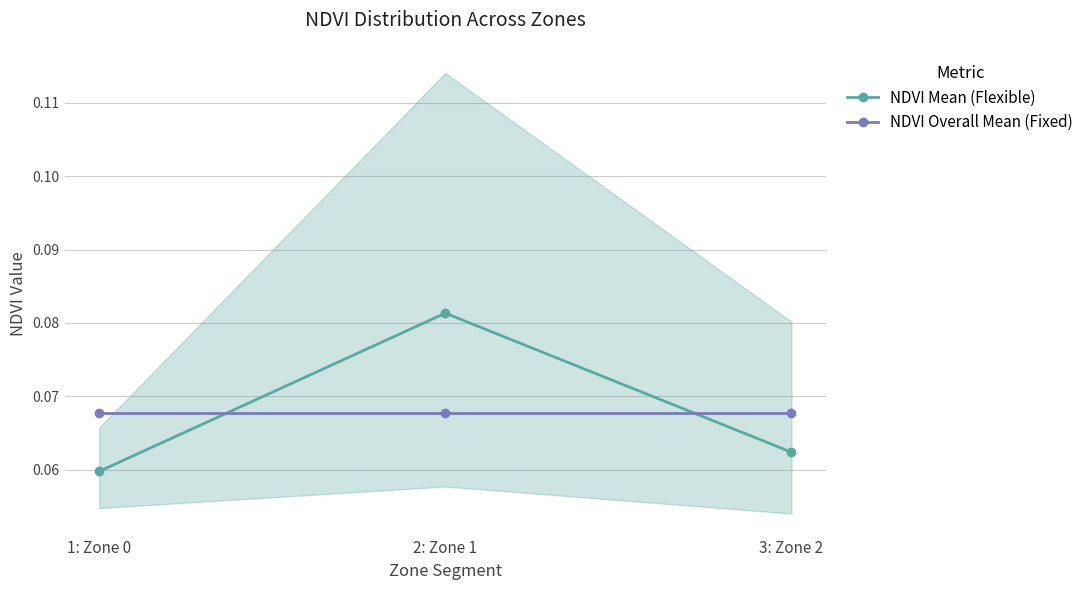

What is the minimum value for NDVI Mean (Flexible)?

0.1